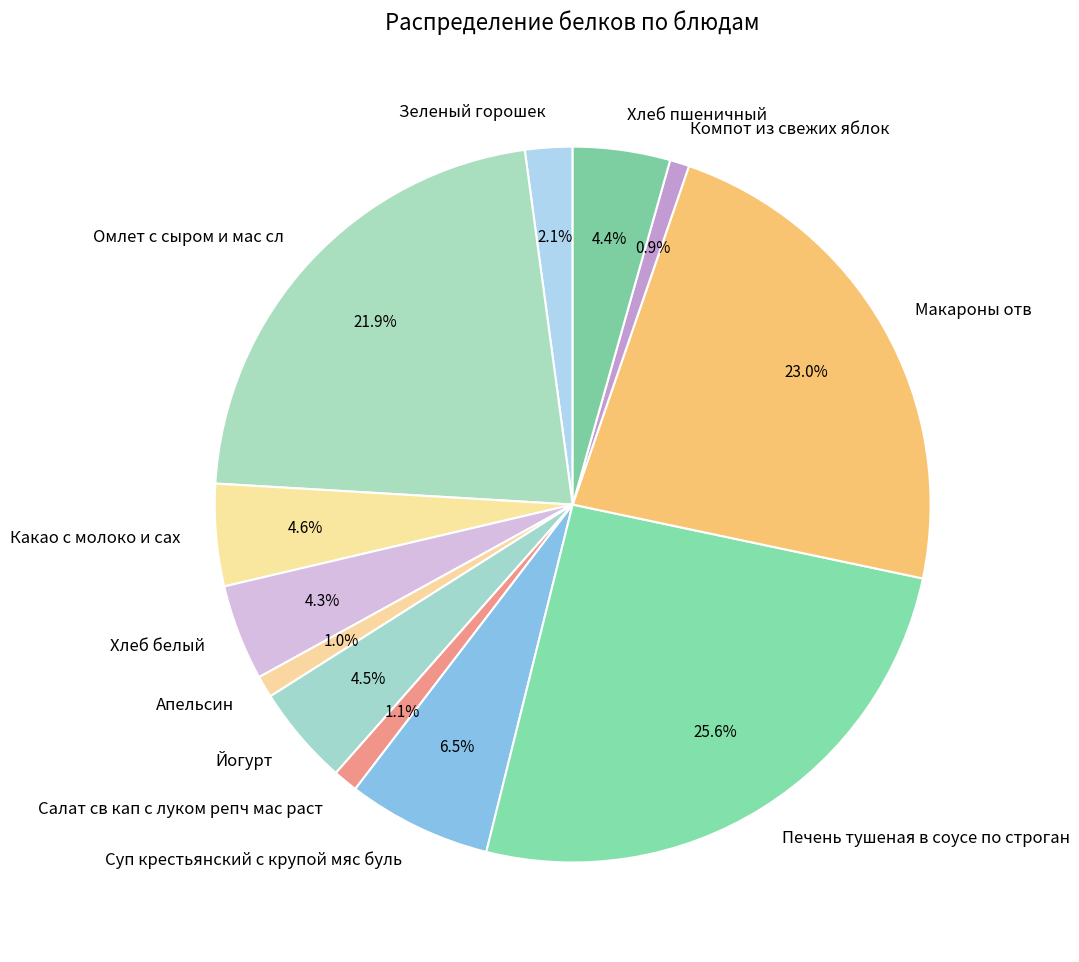

Does any single category account for the majority?

No